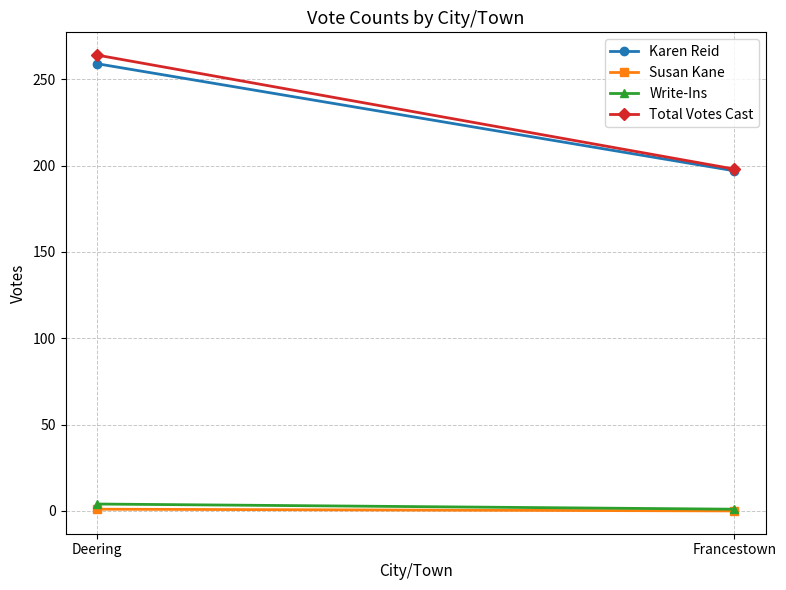

What is the difference between the Karen Reid values at Francestown and Deering?

62